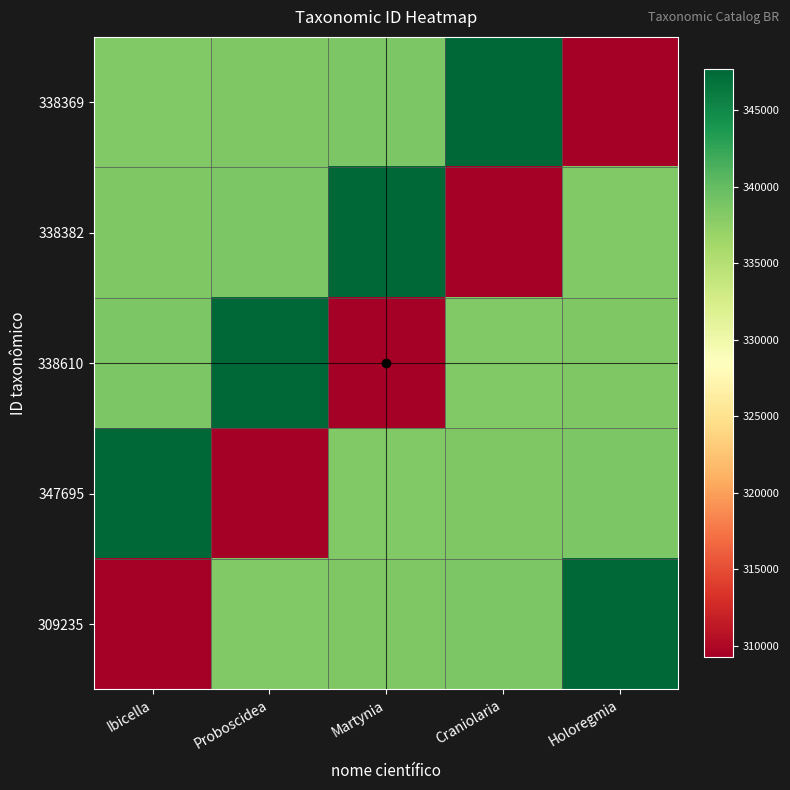

At which category does the chart reach its minimum across all series?

Holoregmia